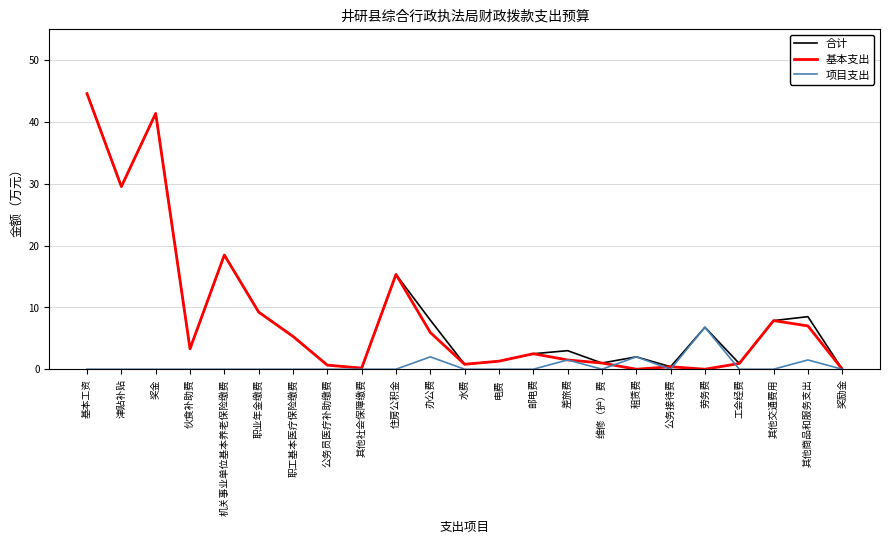

At how many categories does at least one series exceed 25?

3